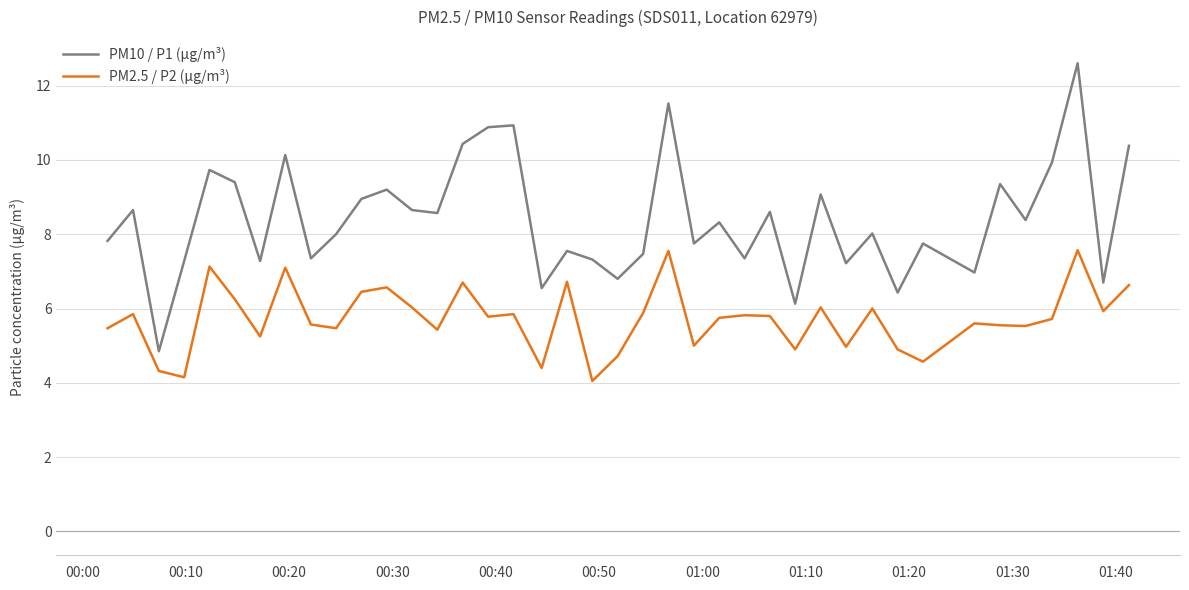

Which series has the largest total across all categories?

PM10 / P1 (µg/m³)